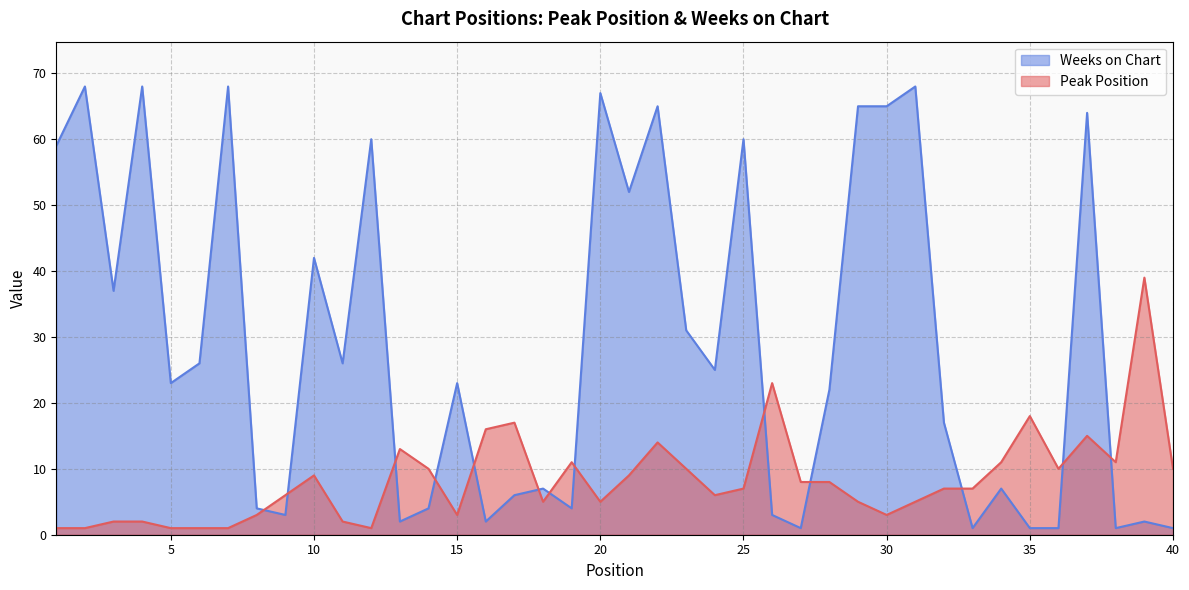

What is the smallest value displayed?

1